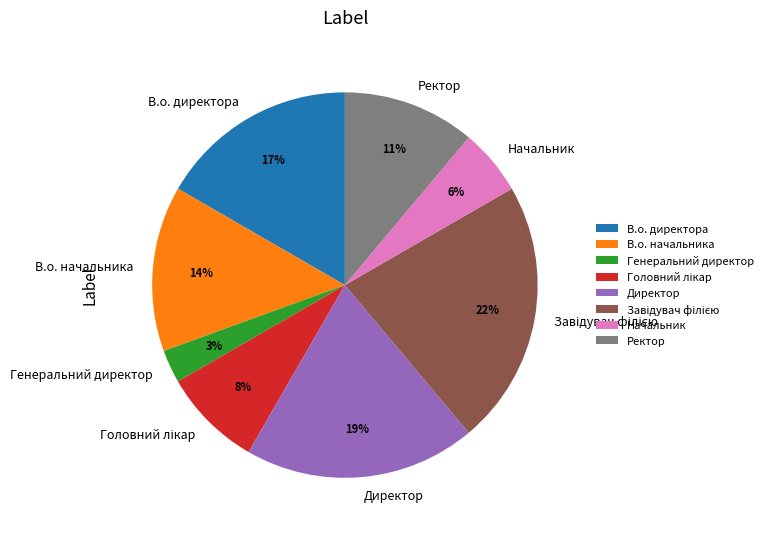

Is there a majority slice in this chart?

No